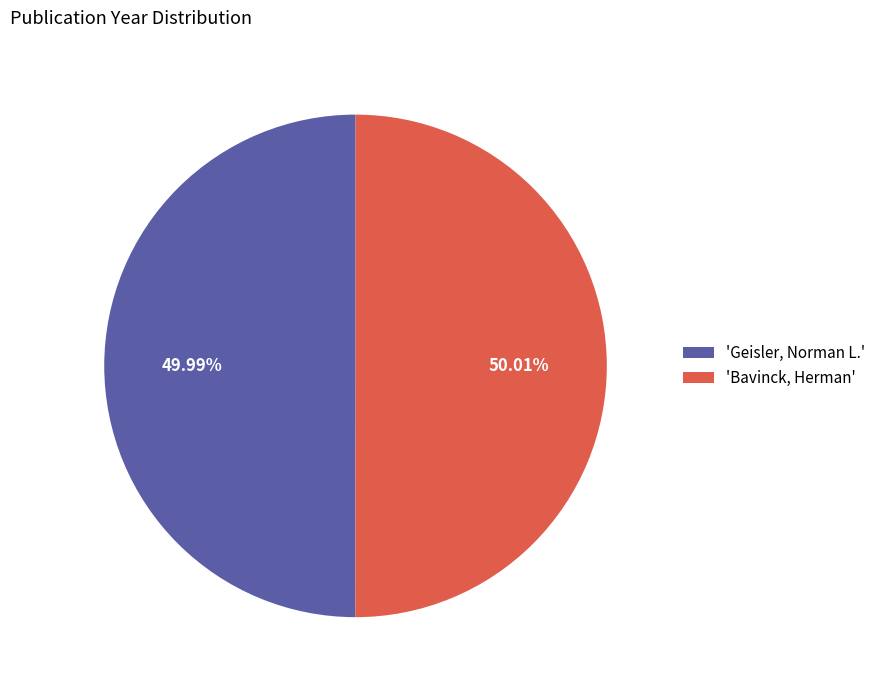

How many segments does this pie chart have?

2